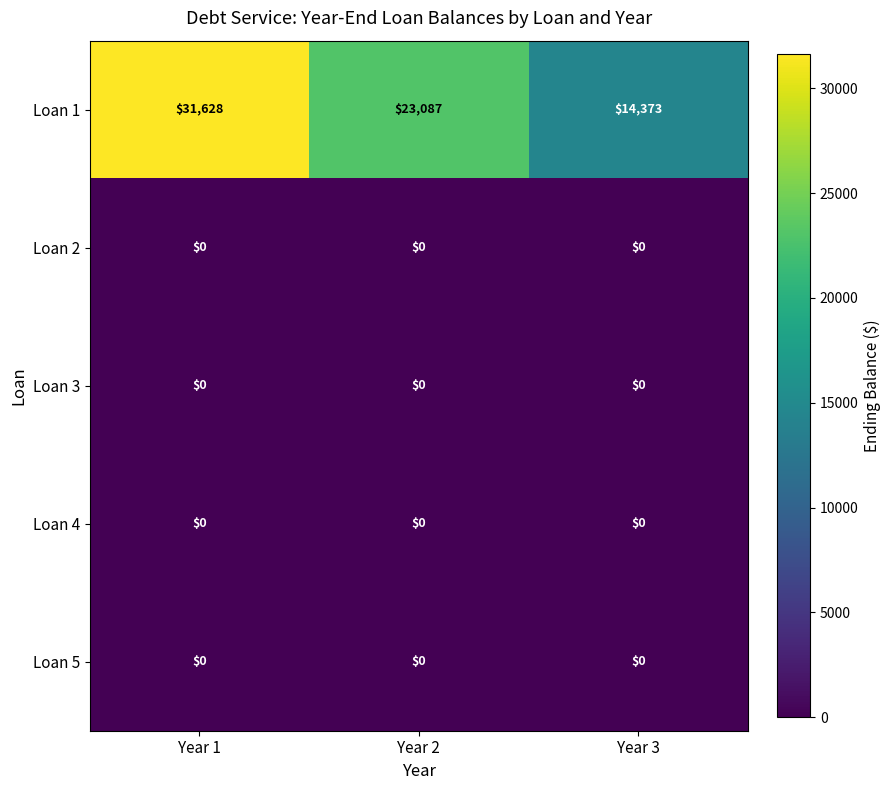

The value of Loan 5 at Year 2 is 0. True or false?

True